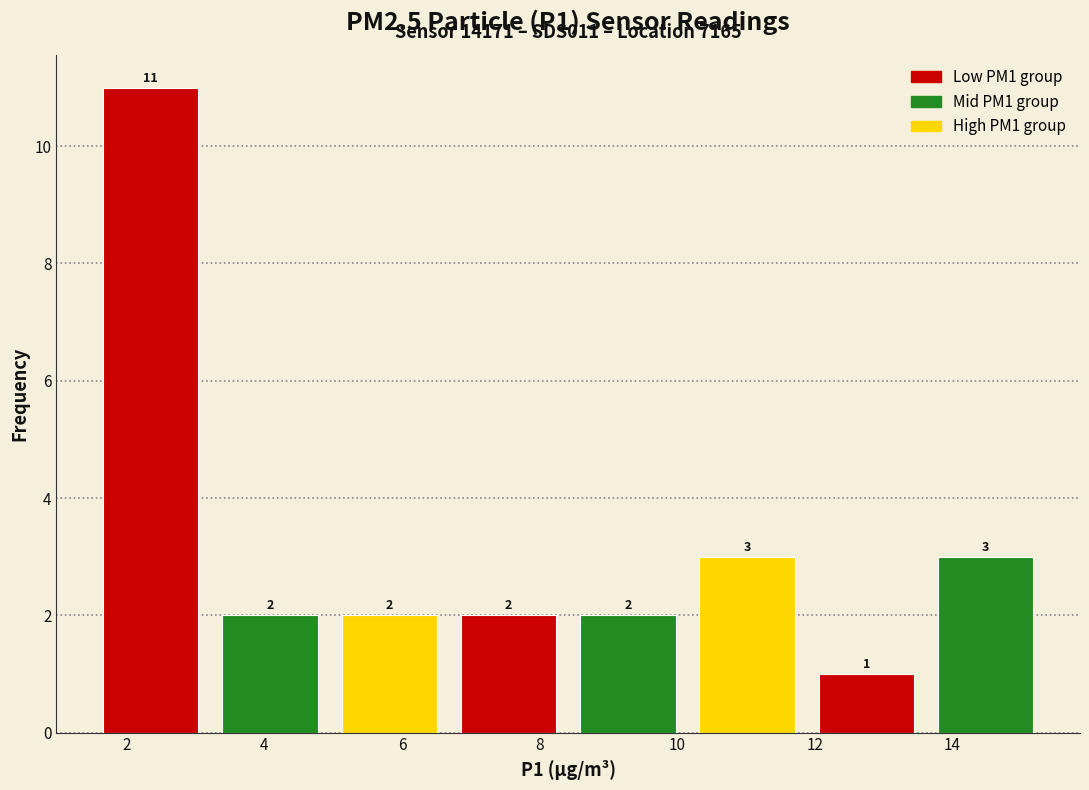

What is the height of the bar covering 5.0 to 6.6 on the x-axis? The bar edges are not printed on the chart, so give them approximately, as read against the axis.

2